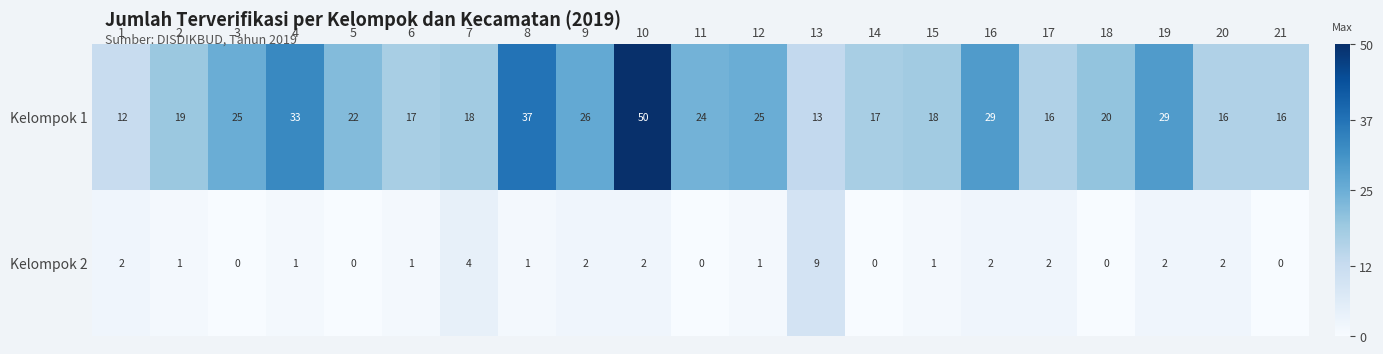

What is the difference between the highest and lowest values at 16?

27